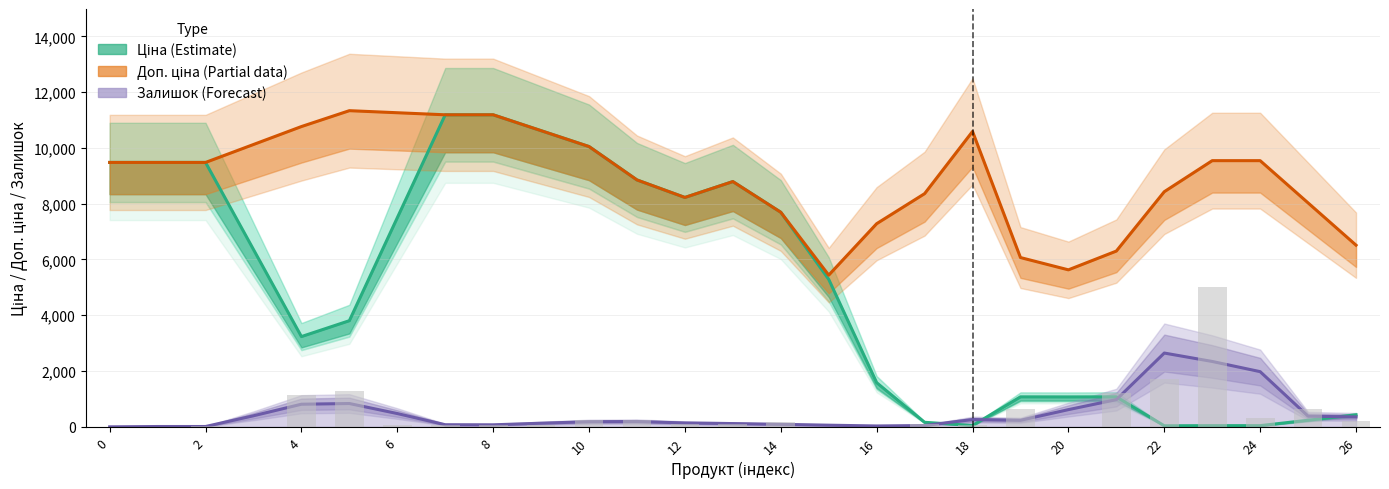

List the series in order of their peak value, highest first.

Доп. ціна (Partial), Ціна (Estimate), Залишок (Forecast)